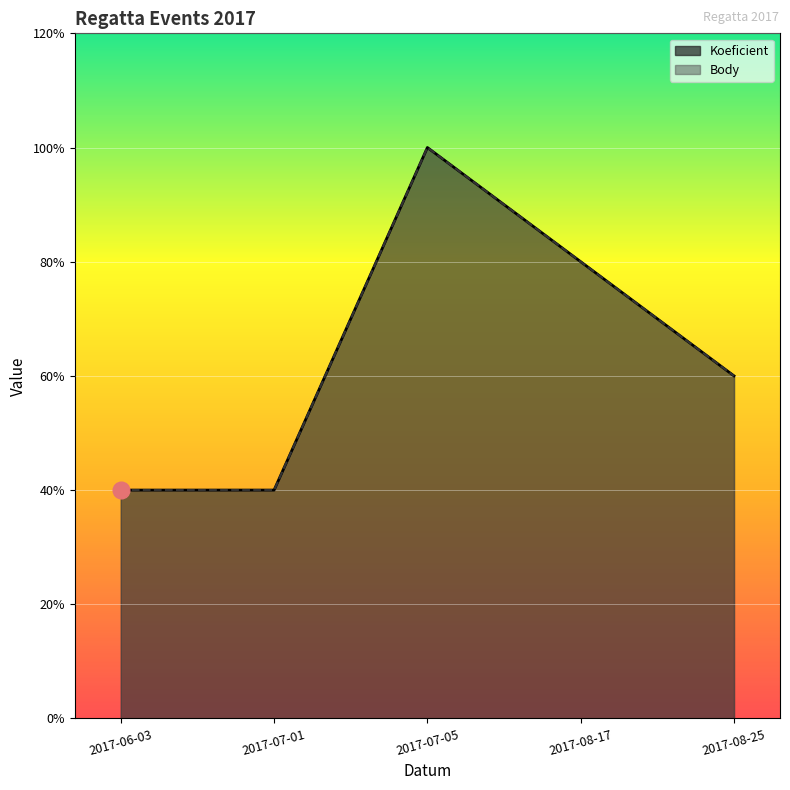

How many distinct data groups are displayed?

2